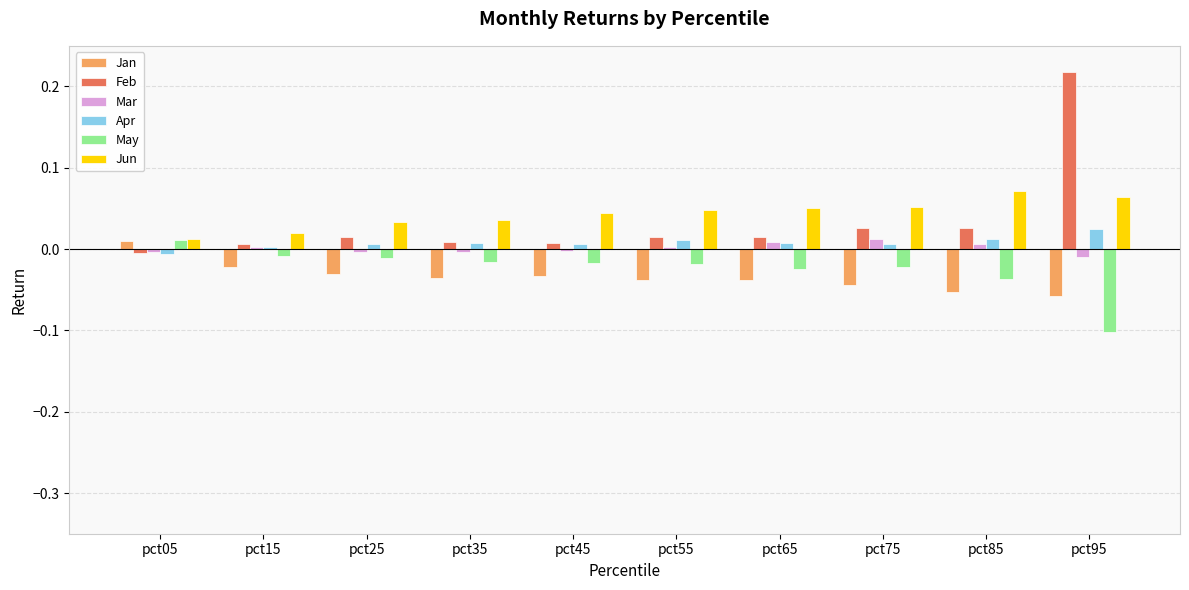

At which category is the sum across all series the highest?

pct95